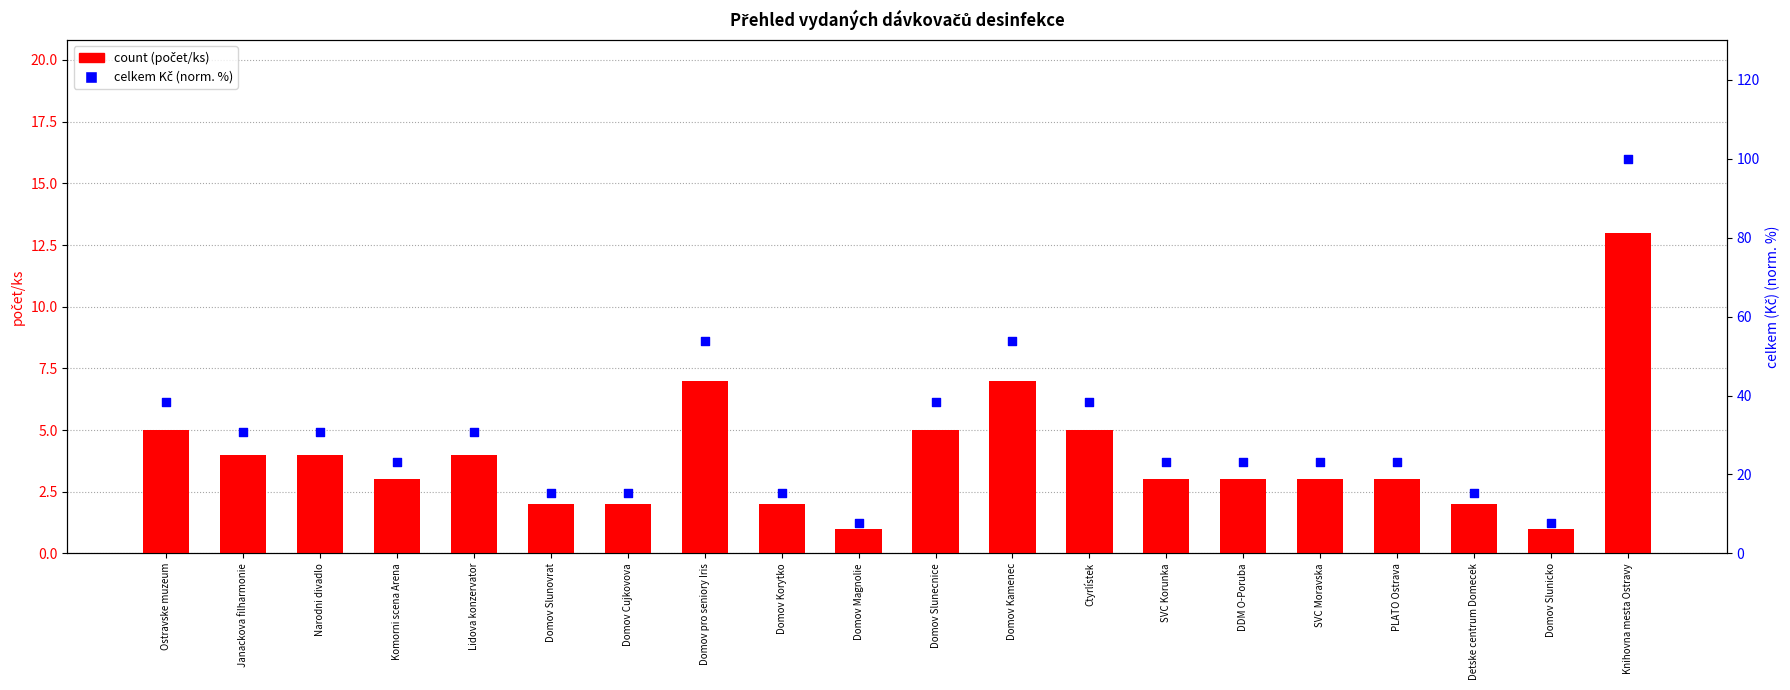

Is the value of count at Ctyrlístek greater than the value of celkem (normalized %) at Detske centrum Domecek?

No